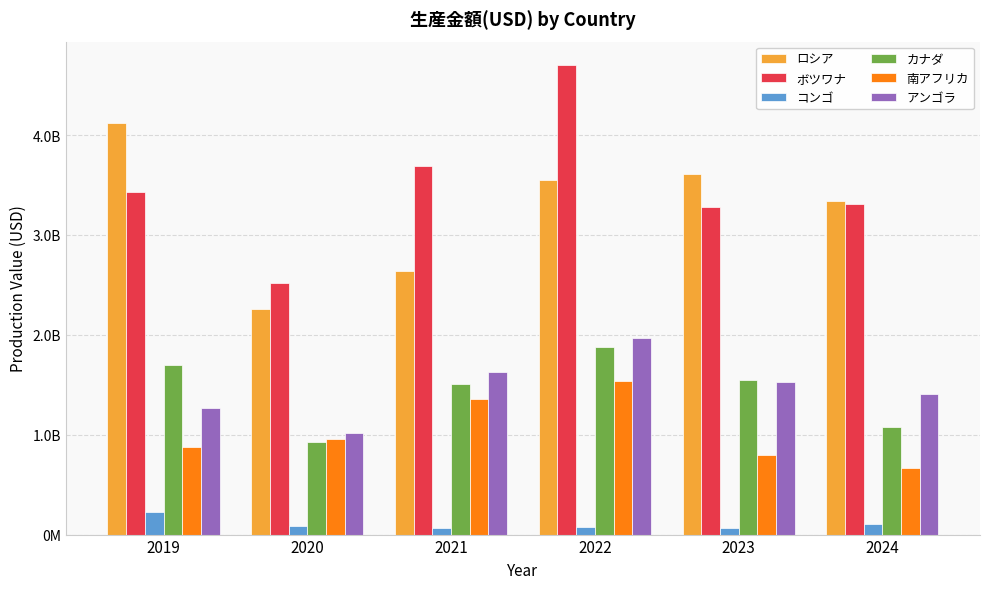

What are all the series names shown in the legend?

ロシア, ボツワナ, コンゴ, カナダ, 南アフリカ, アンゴラ